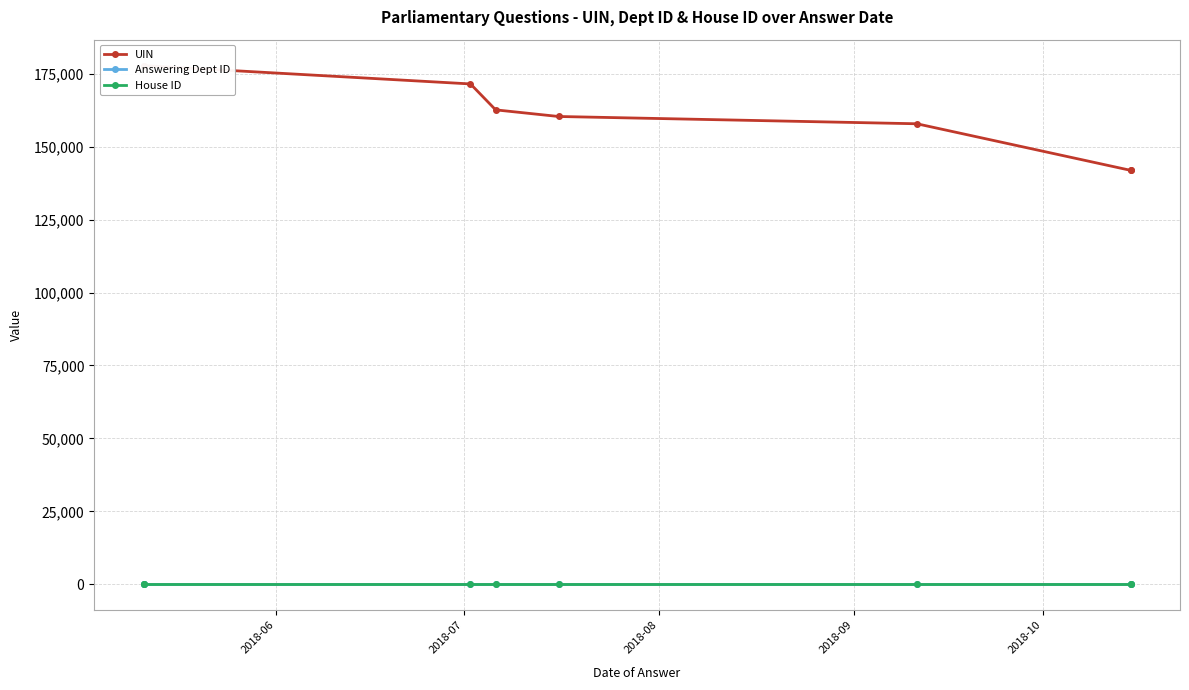

True or false: Answering Dept ID and House ID cross at least once.

False